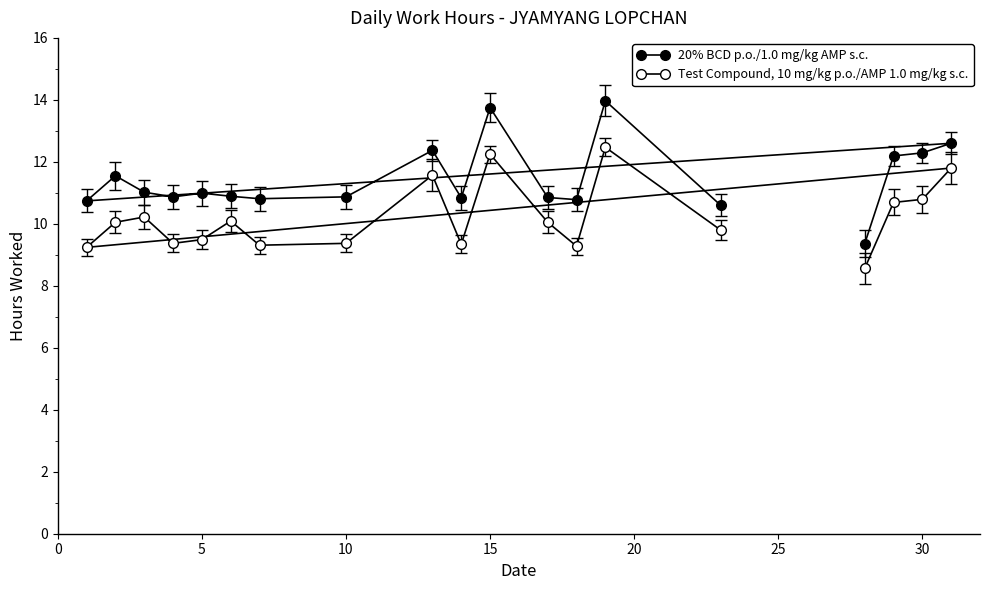

What is the sum of all Test Compound, 10 mg/kg p.o./AMP 1.0 mg/kg s.c. values?

193.7